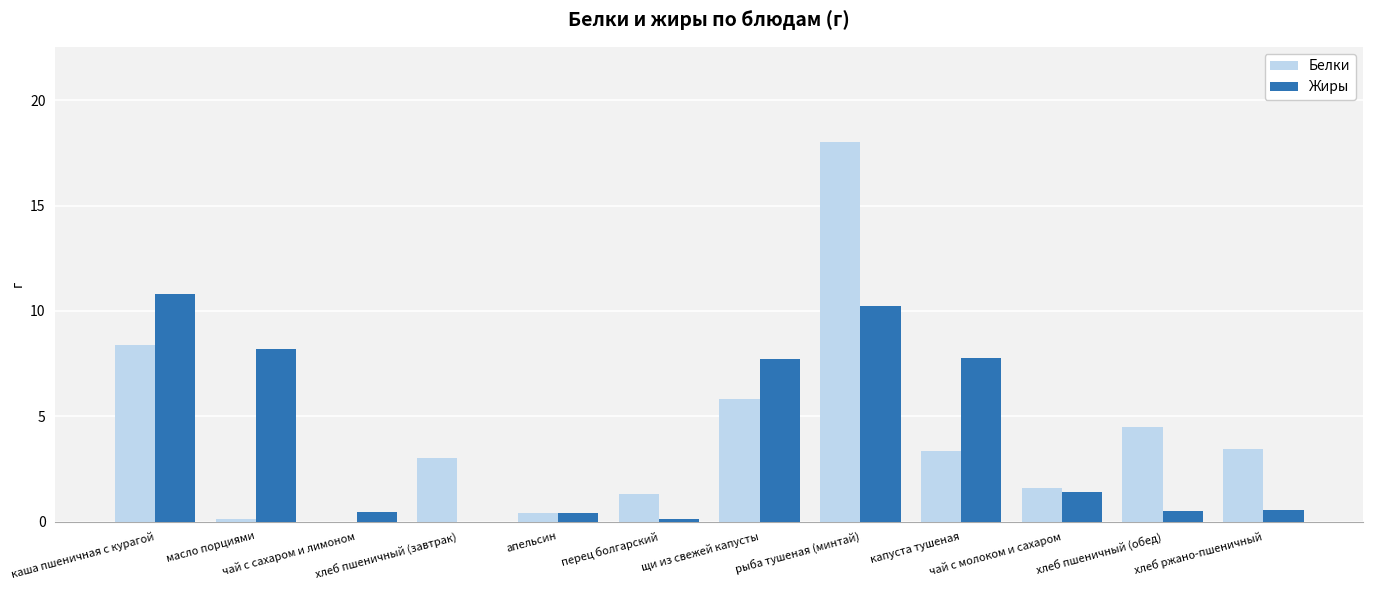

What is the spread (max minus min) of values at капуста тушеная?

4.4